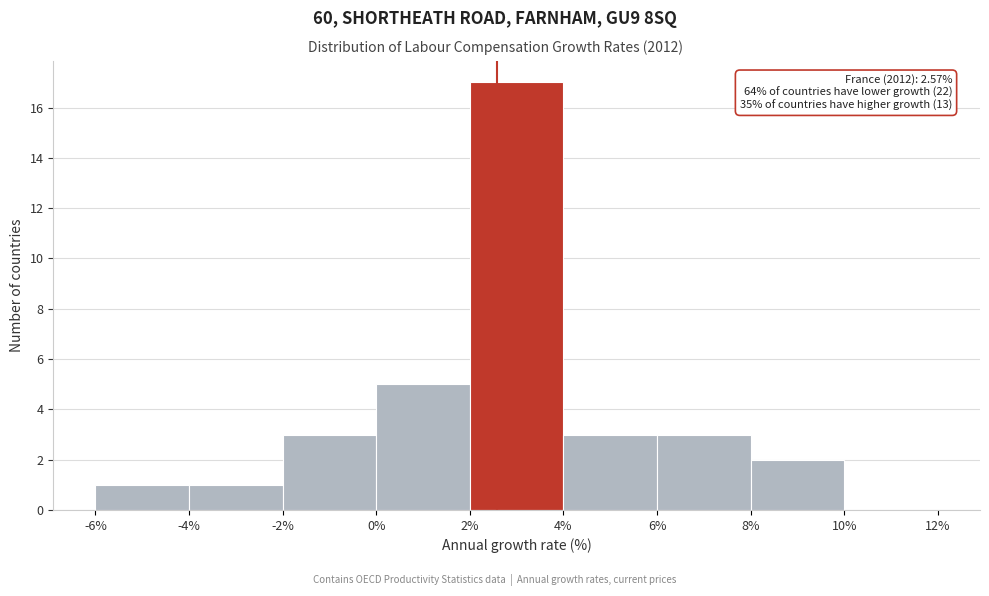

Over which range of the x-axis is the bar tallest?

2% to 4%